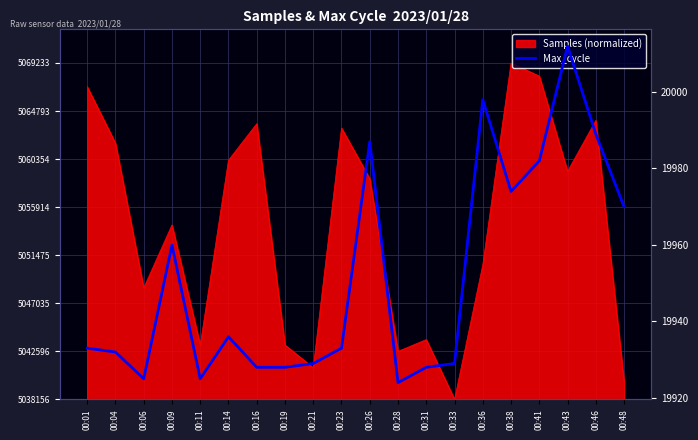

Reading left to right, list all the values displayed in this chart.

19933	19932	19925	19960	19925	19936	19928	19928	19929	19933	19987	19924	19928	19929	19998	19974	19982	20012	19989	19970